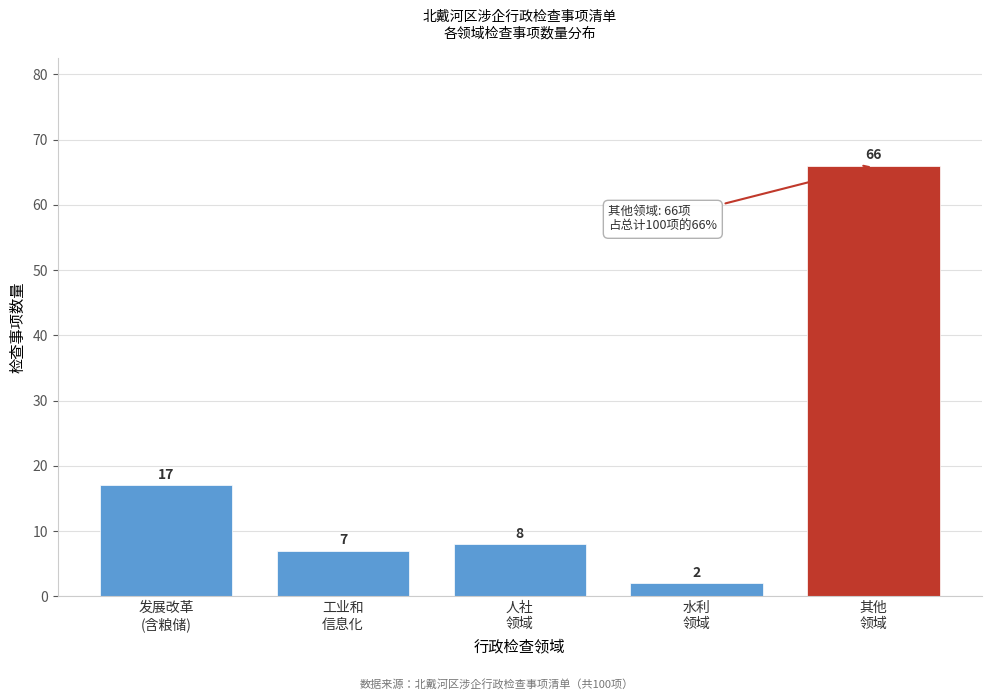

Reading left to right, extract all data points from this chart.

17	7	8	2	66